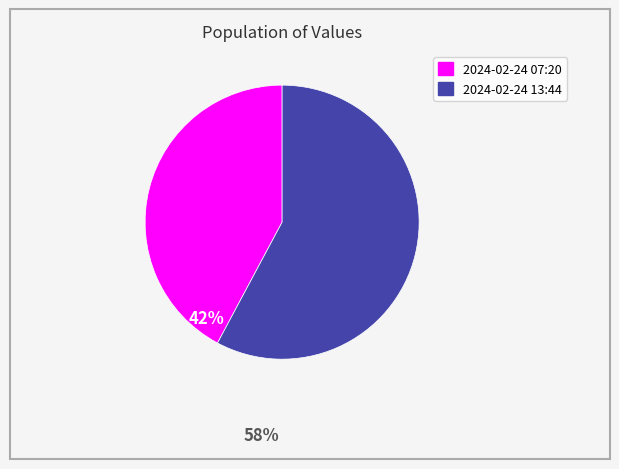

The 2024-02-24 07:20 slice represents 33% of the pie. True or false?

False